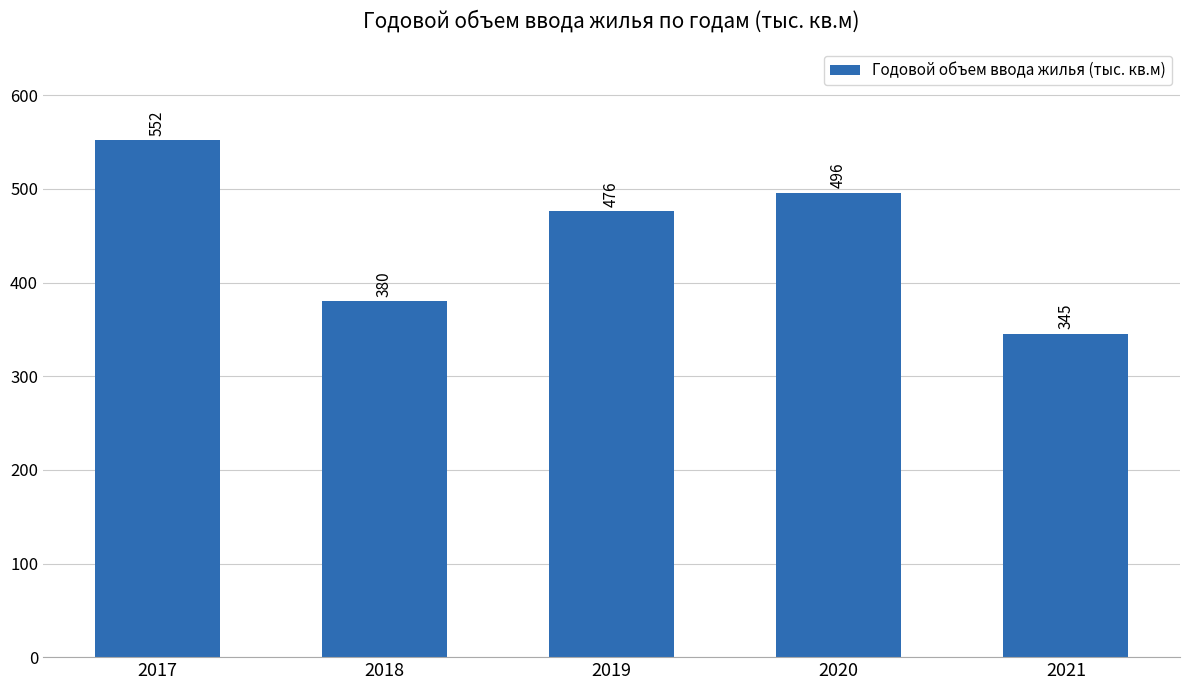

What is the value of the 4th bar from the left?

496